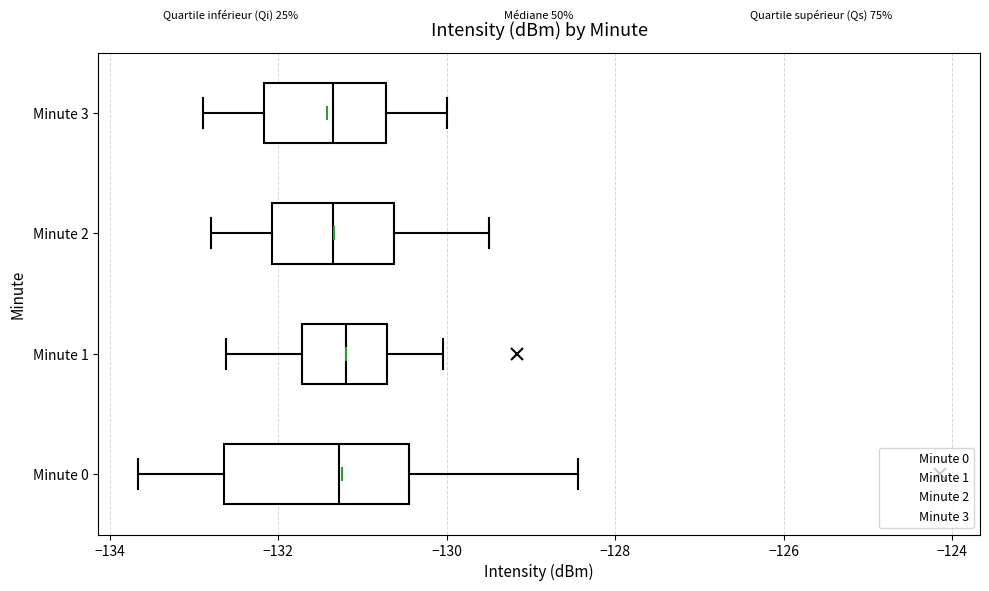

Reading bottom to top, read every box against the x-axis: the position of its median line, the range the box covers, and the ends of its whiskers. The values are not printed on the chart, so give them approximately, as read against the axis.

Minute 0: median -131.2, box -132.6 to -130.4, whiskers -133.6 to -128.4
Minute 1: median -131.2, box -131.8 to -130.8, whiskers -132.6 to -130.0
Minute 2: median -131.4, box -132.0 to -130.6, whiskers -132.8 to -129.4
Minute 3: median -131.4, box -132.2 to -130.8, whiskers -132.8 to -130.0